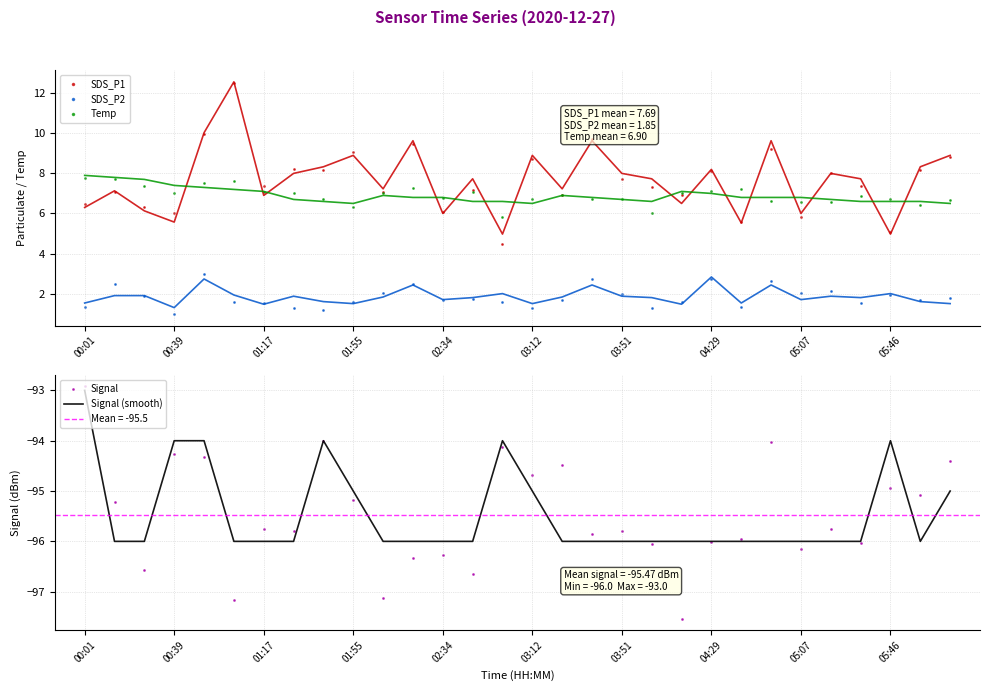

Which series has the largest total across all categories?

SDS_P1